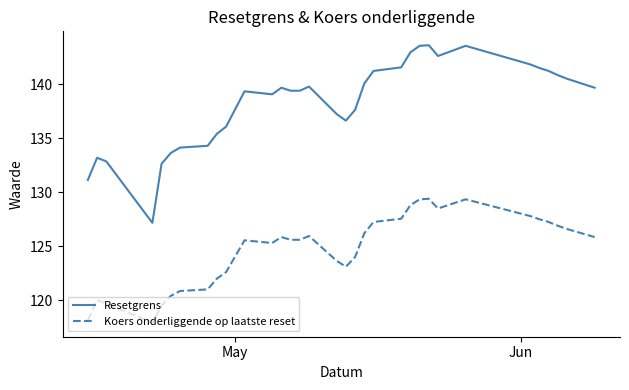

At how many categories does at least one series exceed 129?

32